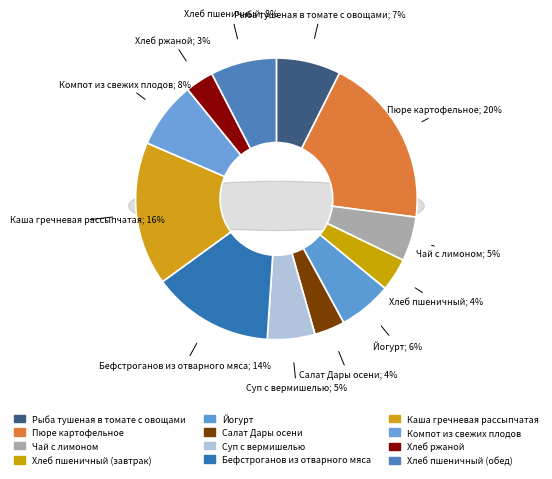

Is the sum of Йогурт and Чай с лимоном greater than half?

No